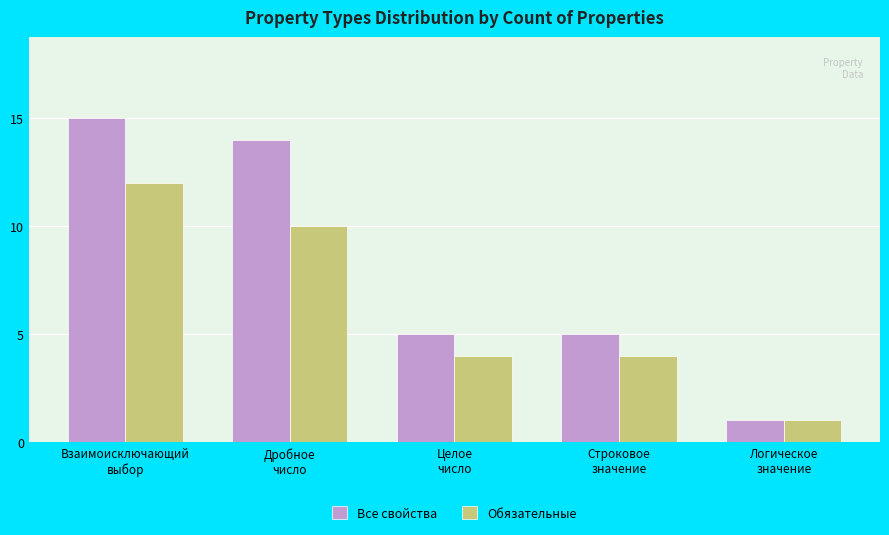

The Обязательные series shows 10 at Дробное
число. True or false?

True